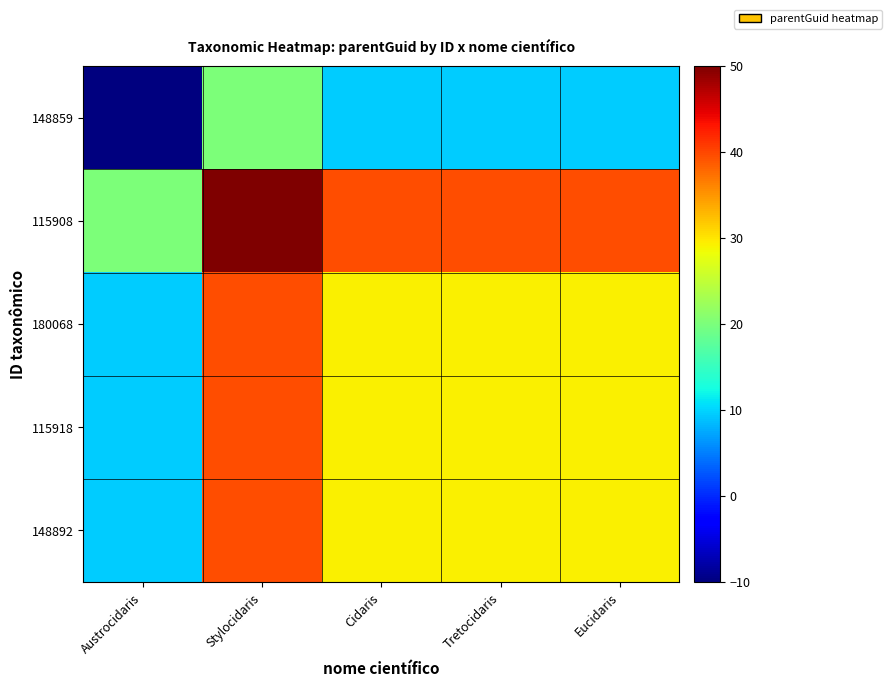

Reading left to right, list all the values displayed in this chart.

148859: Austrocidaris=-10.0	Stylocidaris=20.0	Cidaris=9.6	Tretocidaris=9.6	Eucidaris=9.6
115908: Austrocidaris=20.0	Stylocidaris=50.0	Cidaris=39.6	Tretocidaris=39.6	Eucidaris=39.6
180068: Austrocidaris=9.6	Stylocidaris=39.6	Cidaris=29.2	Tretocidaris=29.2	Eucidaris=29.2
115918: Austrocidaris=9.6	Stylocidaris=39.6	Cidaris=29.2	Tretocidaris=29.2	Eucidaris=29.2
148892: Austrocidaris=9.6	Stylocidaris=39.6	Cidaris=29.2	Tretocidaris=29.2	Eucidaris=29.2